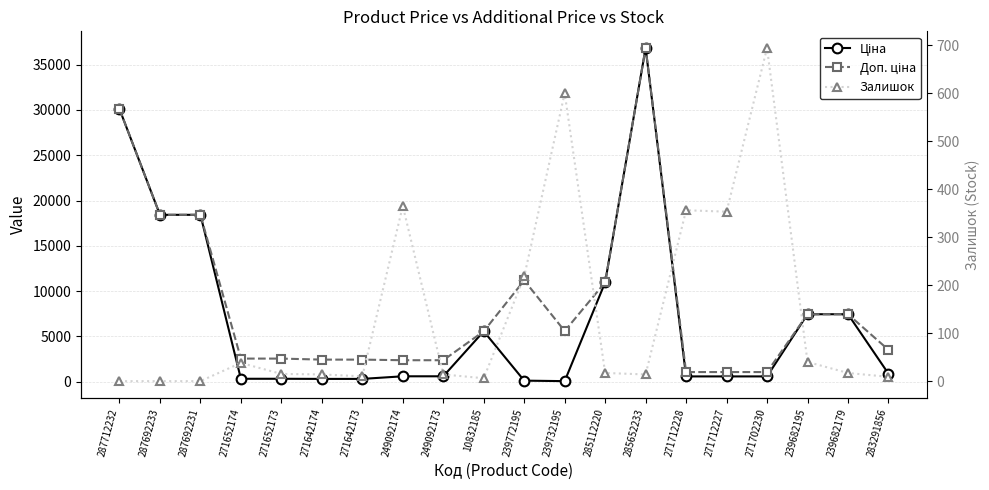

The Залишок series shows 14.0 at 271642174. True or false?

True